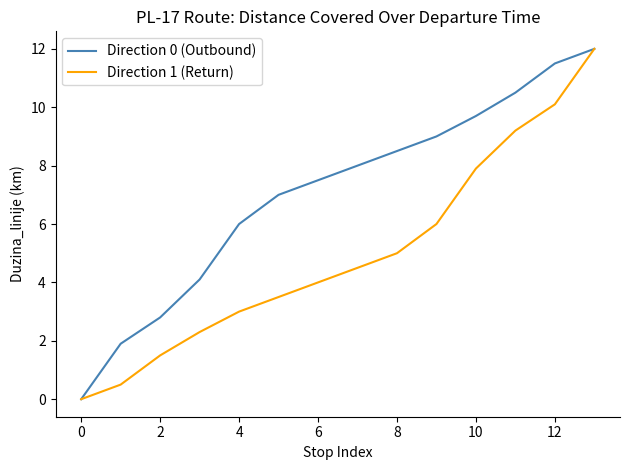

Which series has the largest total across all categories?

Direction 0 (Outbound)